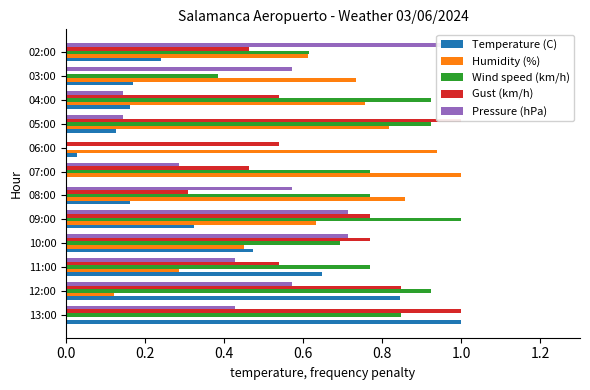

How many bars are there in total?

60